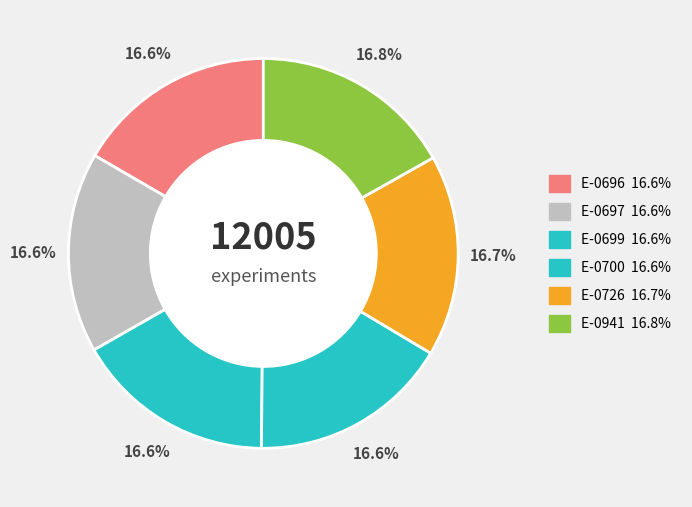

How much of the chart is everything except E-0697?

83.4%